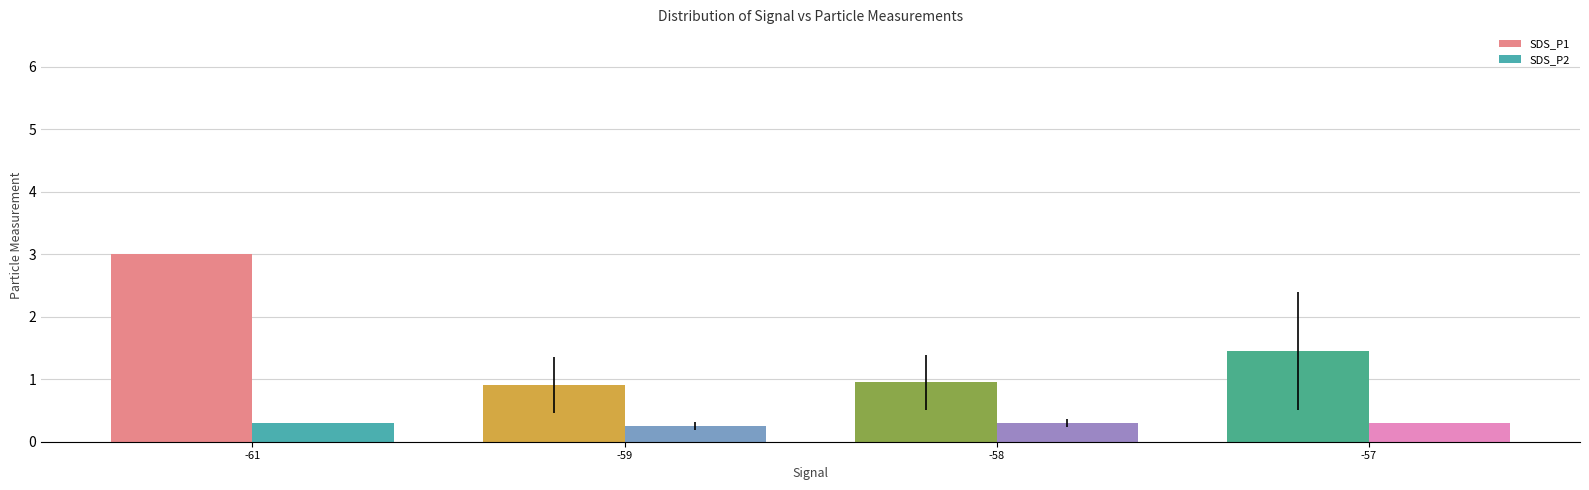

What is the spread (max minus min) of values at -61?

2.7